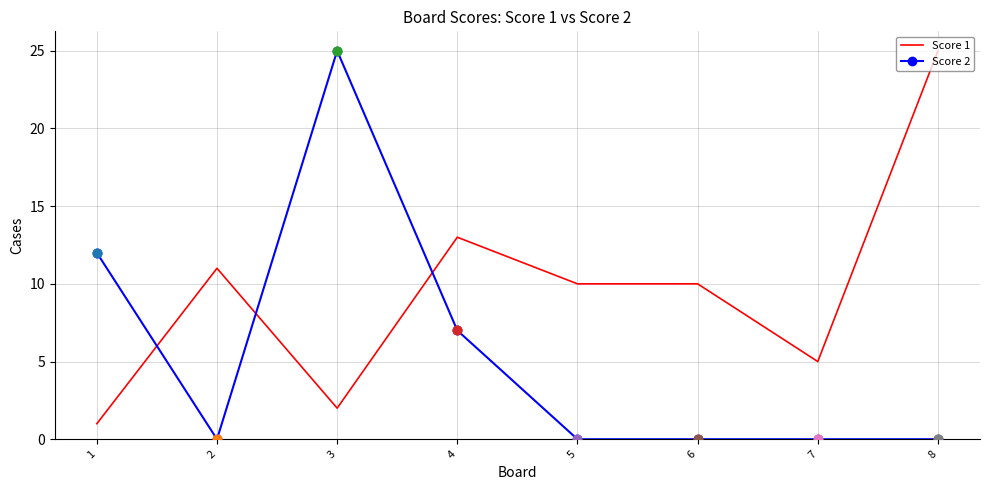

Is the value of Score 2 at 3 greater than the value of Score 1 at 5?

Yes